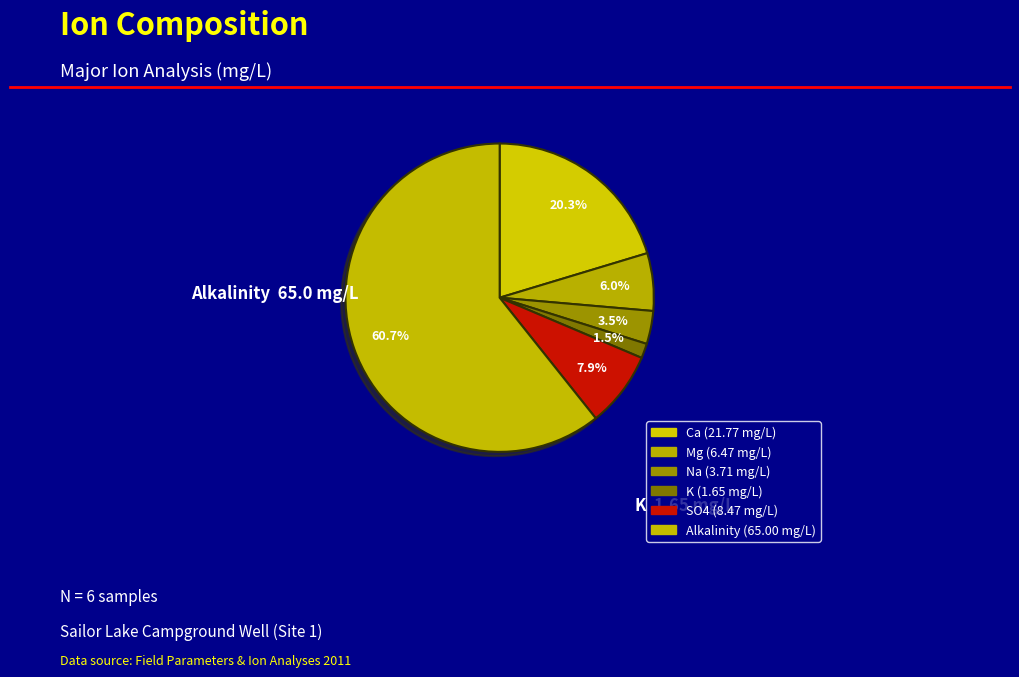

How many segments does this pie chart have?

6